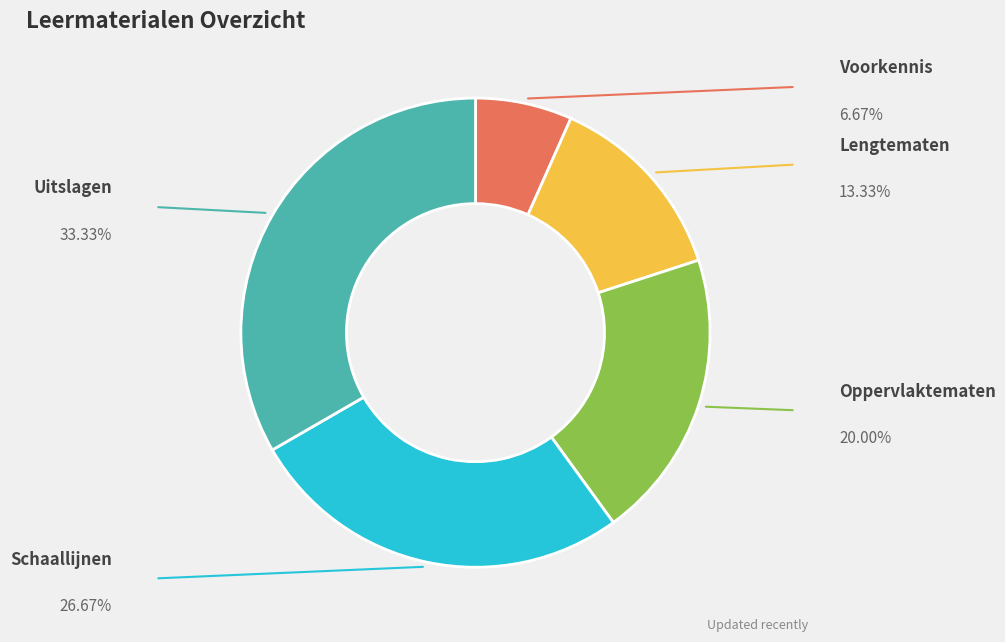

Is there any slice that represents more than half of the pie?

No